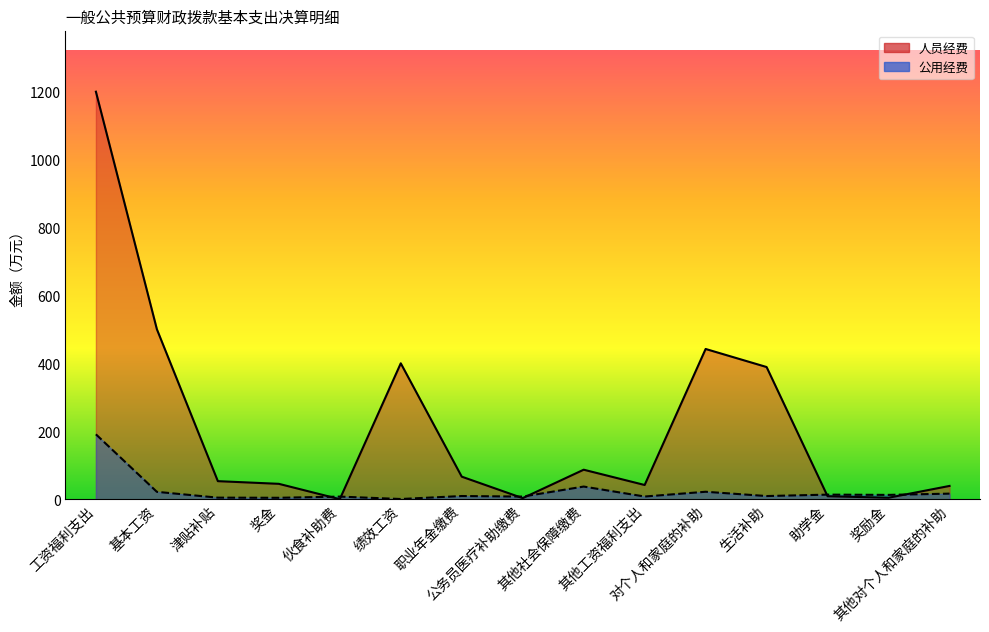

Reading left to right, transcribe all the data shown in this chart.

人员经费: 工资福利支出=1198.7	基本工资=500.2	津贴补贴=53.4	奖金=45.5	伙食补助费=0.3	绩效工资=400.0	职业年金缴费=66.6	公务员医疗补助缴费=3.5	其他社会保障缴费=87.1	其他工资福利支出=42.1	对个人和家庭的补助=442.1	生活补助=389.0	助学金=9.1	奖励金=4.6	其他对个人和家庭的补助=39.4
公用经费: 工资福利支出=191.2	基本工资=22.0	津贴补贴=4.9	奖金=4.5	伙食补助费=8.0	绩效工资=0.9	职业年金缴费=9.7	公务员医疗补助缴费=8.1	其他社会保障缴费=37.5	其他工资福利支出=8.2	对个人和家庭的补助=22.2	生活补助=9.6	助学金=13.8	奖励金=13.0	其他对个人和家庭的补助=16.7